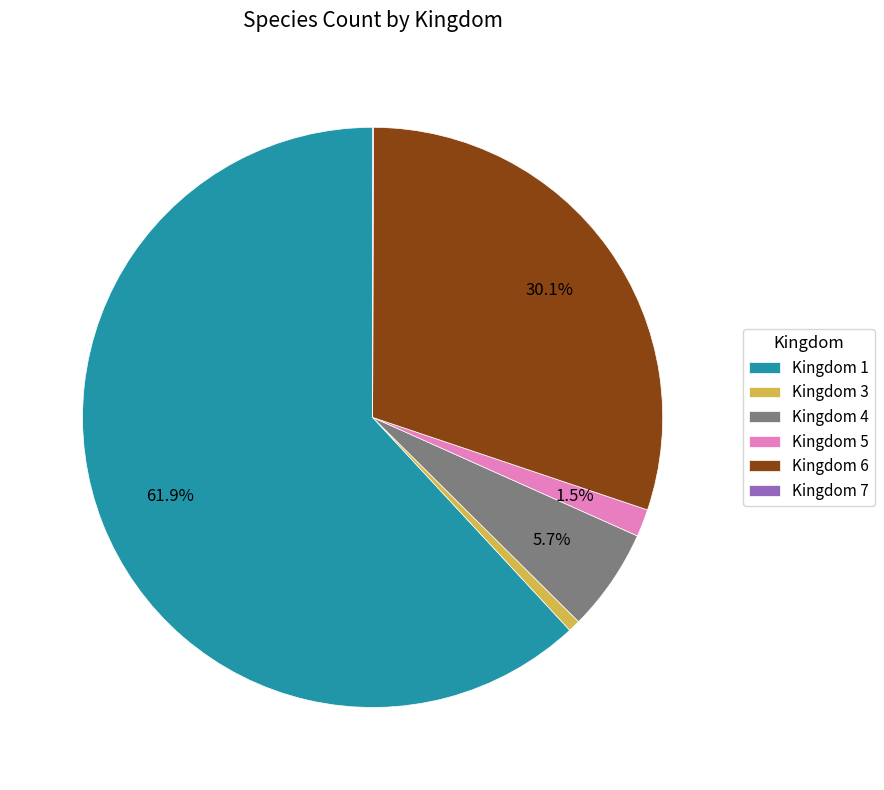

What percentage is the Kingdom 1 slice, to the nearest percent?

62%